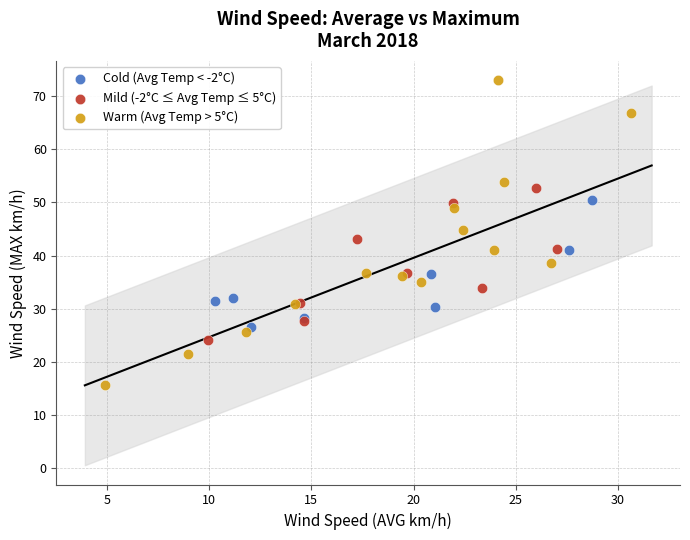

Which series has the widest spread of Y values?

Warm (Avg Temp > 5°C)